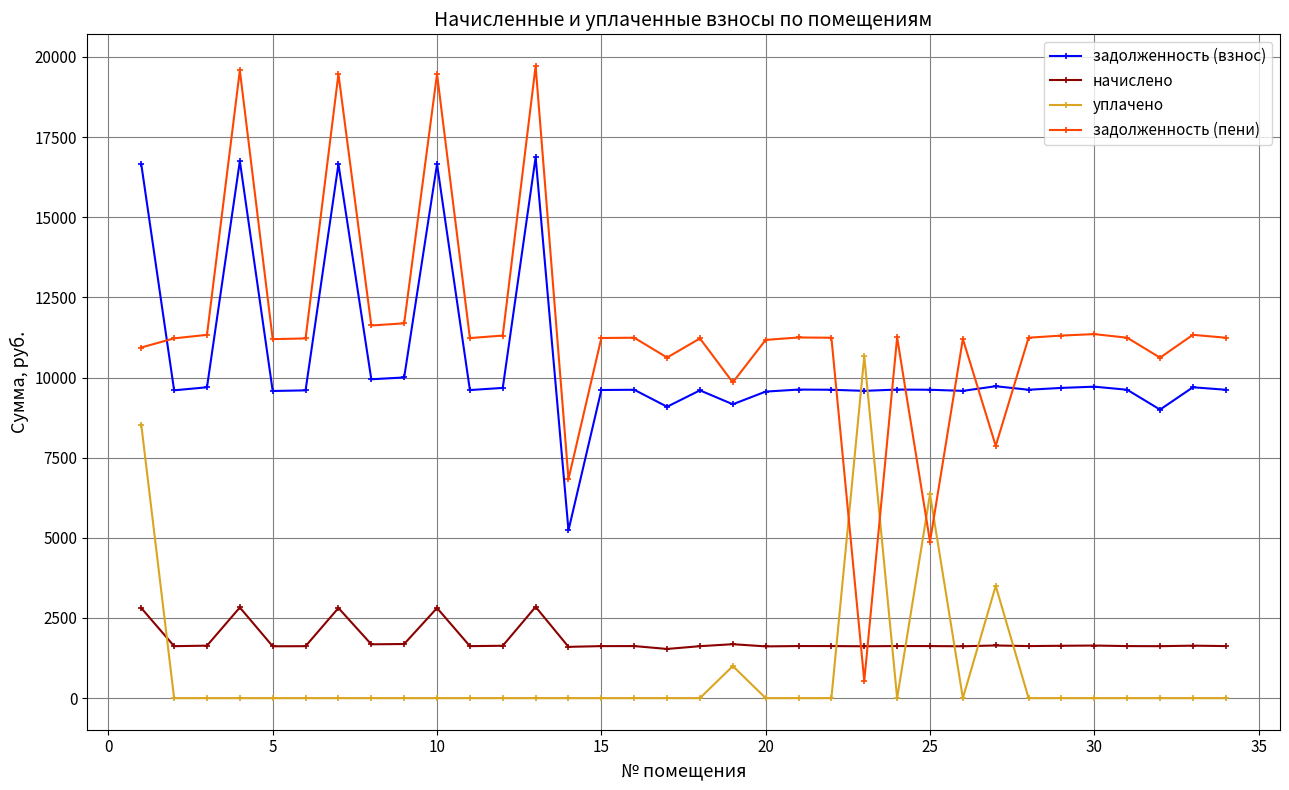

In начислено, how many points are lower than both neighbors (excluding endpoints)?

11